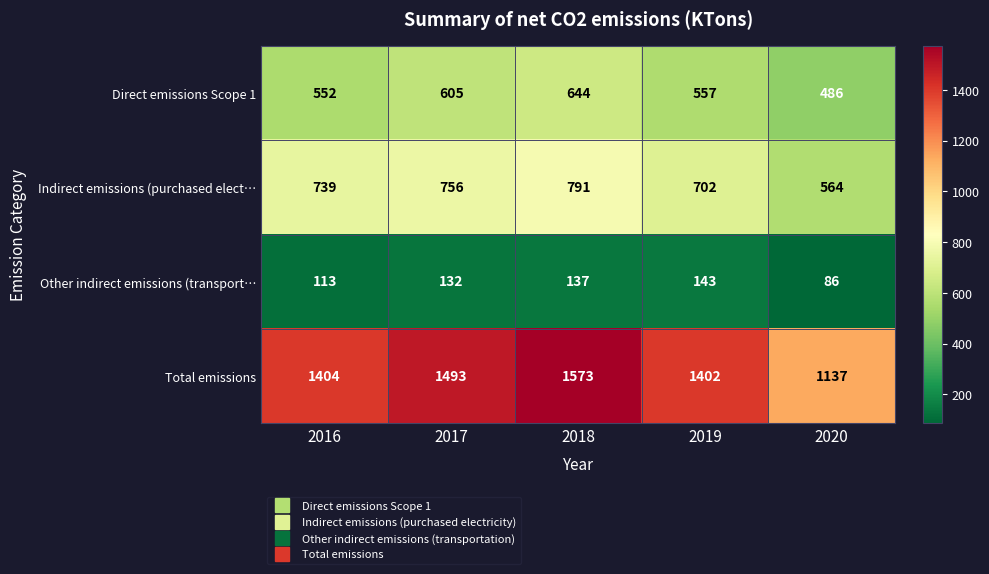

True or false: Direct emissions Scope 1 has a value of 875 at 2020.

False